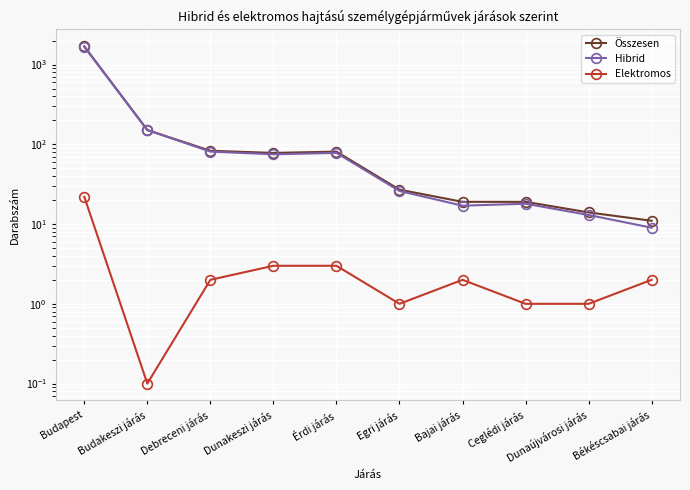

Reading left to right, transcribe all the data shown in this chart.

Összesen: 1693.0	151.0	83.0	78.0	81.0	27.0	19.0	19.0	14.0	11.0
Hibrid: 1671.0	151.0	81.0	75.0	78.0	26.0	17.0	18.0	13.0	9.0
Elektromos: 22.0	0.1	2.0	3.0	3.0	1.0	2.0	1.0	1.0	2.0